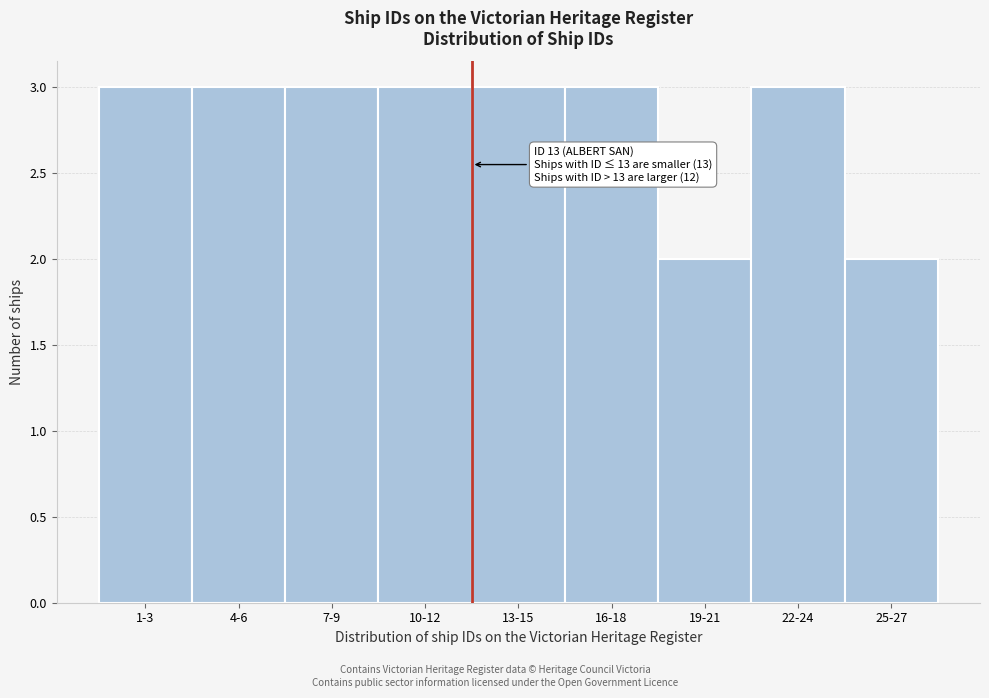

Reading right to left, list all the values displayed in this chart.

2	3	2	3	3	3	3	3	3